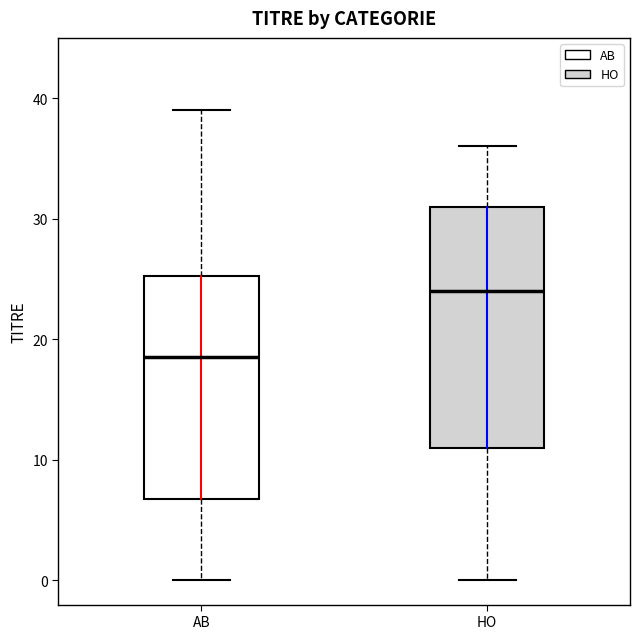

Where is the lower edge of the box for HO on the y-axis? The values are not printed on the chart, so give them approximately, as read against the axis.

11